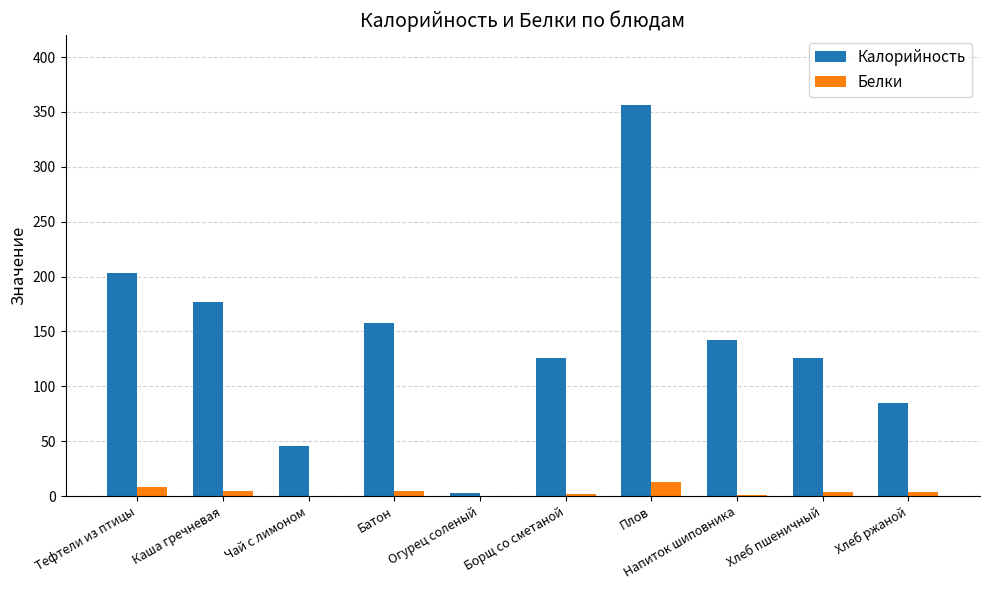

What is the spread (max minus min) of values at Огурец соленый?

2.8